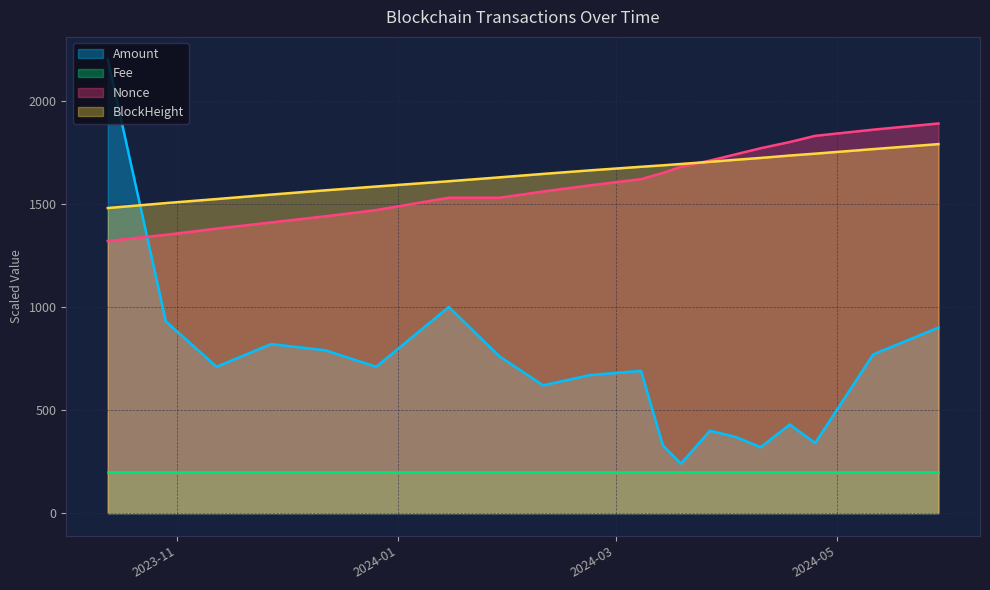

The value of Nonce at 2024-02-10 is 1560.0. True or false?

True